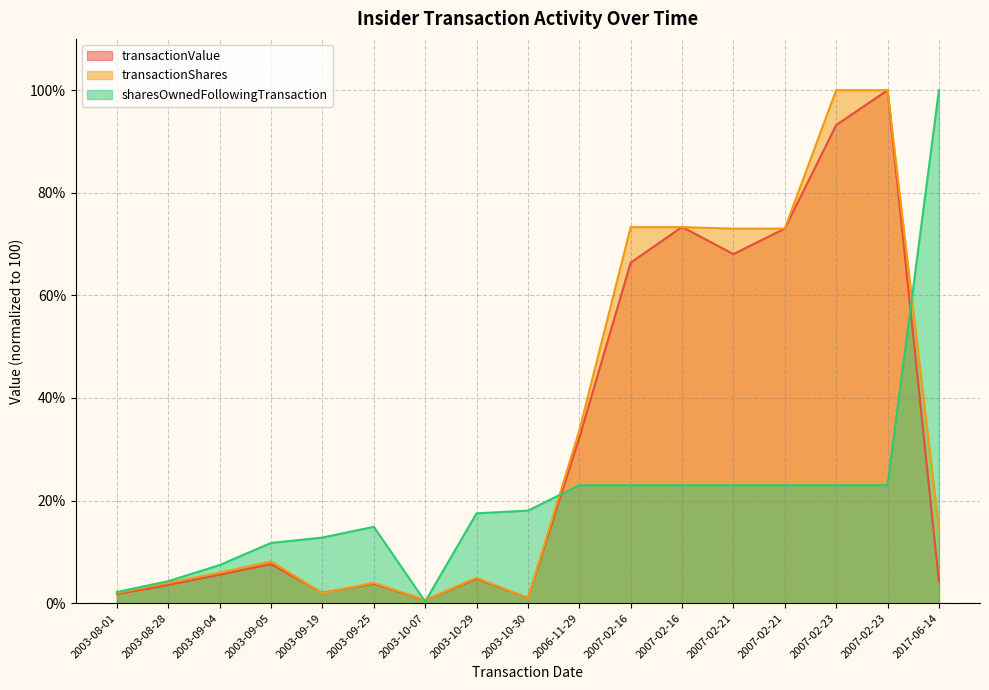

Does the chart have visible grid lines?

Yes